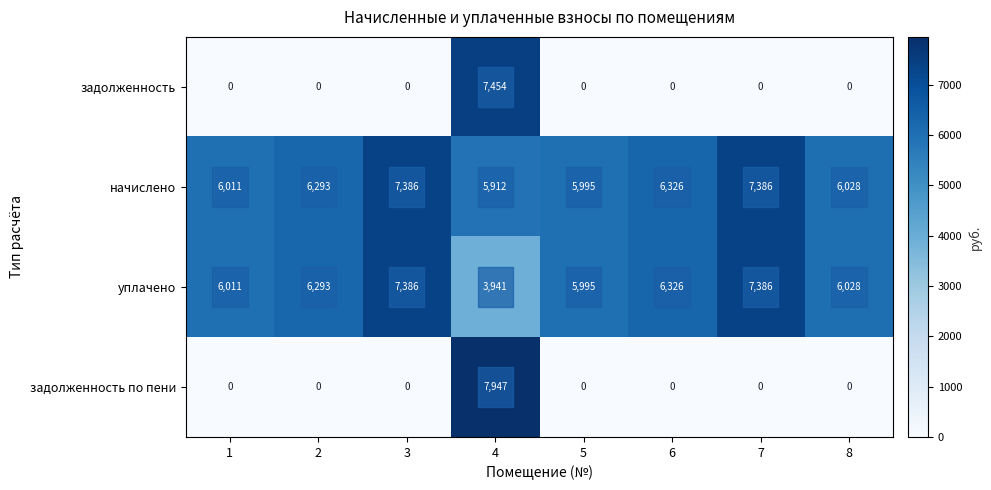

The value of задолженность по пени at 6 is 0. True or false?

True